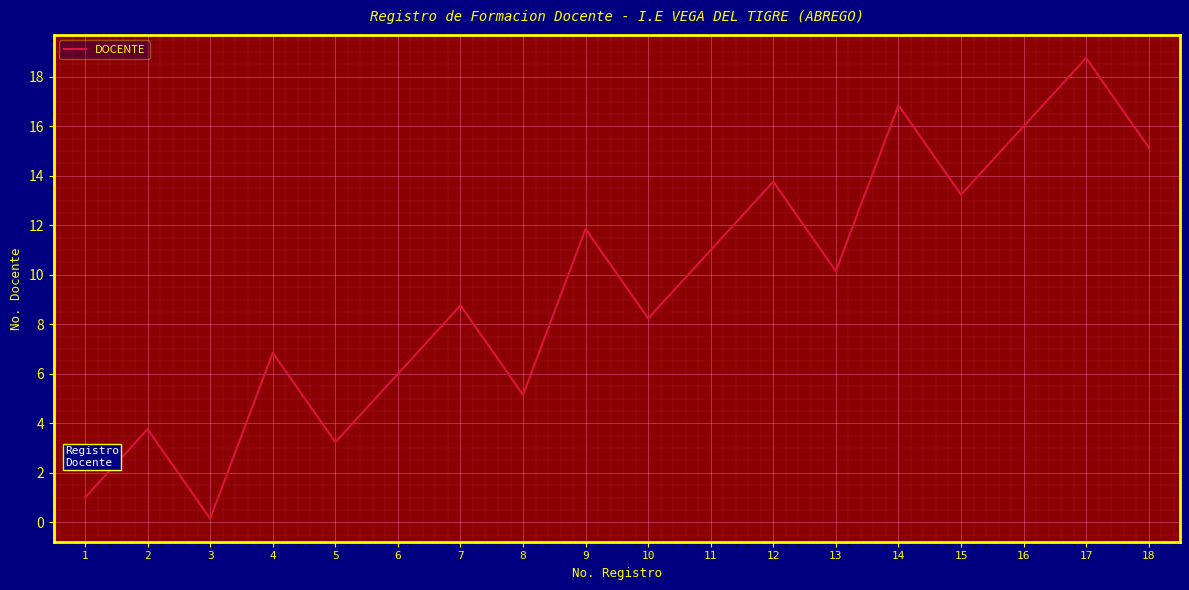

Count the number of categories in the chart.

18